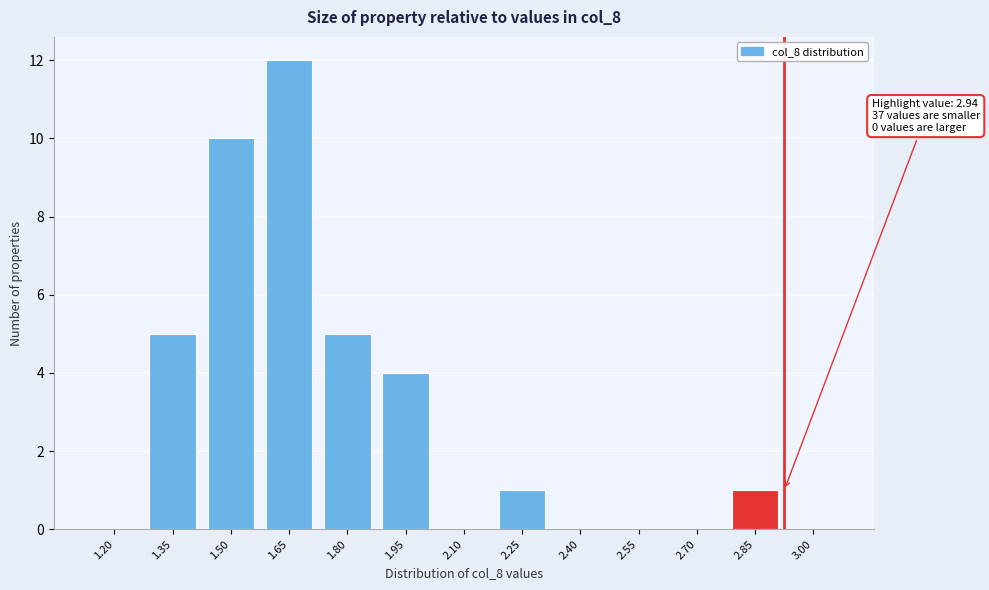

Reading left to right, transcribe all the data shown in this chart.

1.20=0	1.35=5	1.50=10	1.65=12	1.80=5	1.95=4	2.10=0	2.25=1	2.40=0	2.55=0	2.70=0	2.85=1	3.00=0